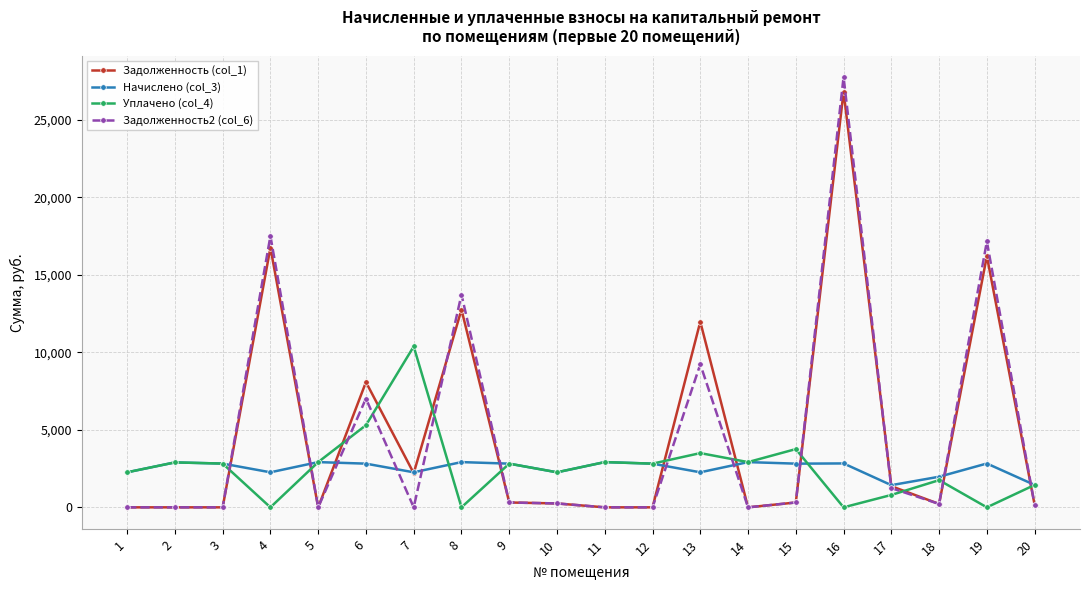

How many series are shown in this chart?

4